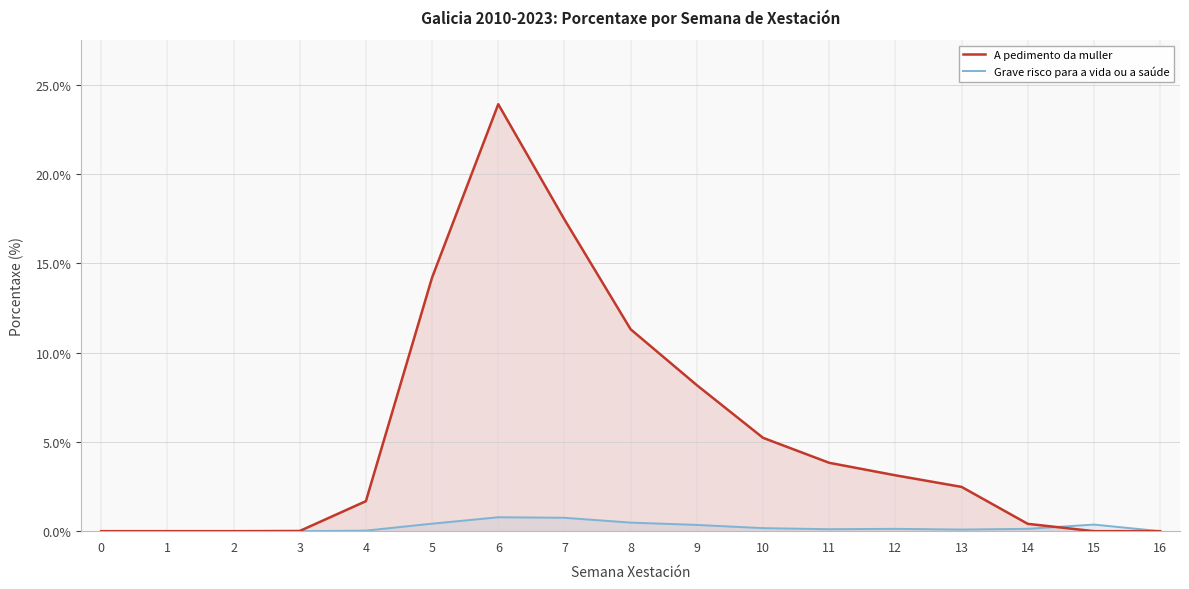

Reading left to right, what are all the values shown in this chart?

A pedimento da muller: 0.0	0.0	0.0	0.0	1.7	14.2	23.9	17.5	11.3	8.2	5.2	3.8	3.1	2.5	0.4	0.0	0.0
Grave risco para a vida ou a saúde: 0.0	0.0	0.0	0.0	0.0	0.4	0.8	0.8	0.5	0.3	0.2	0.1	0.1	0.1	0.1	0.4	0.0